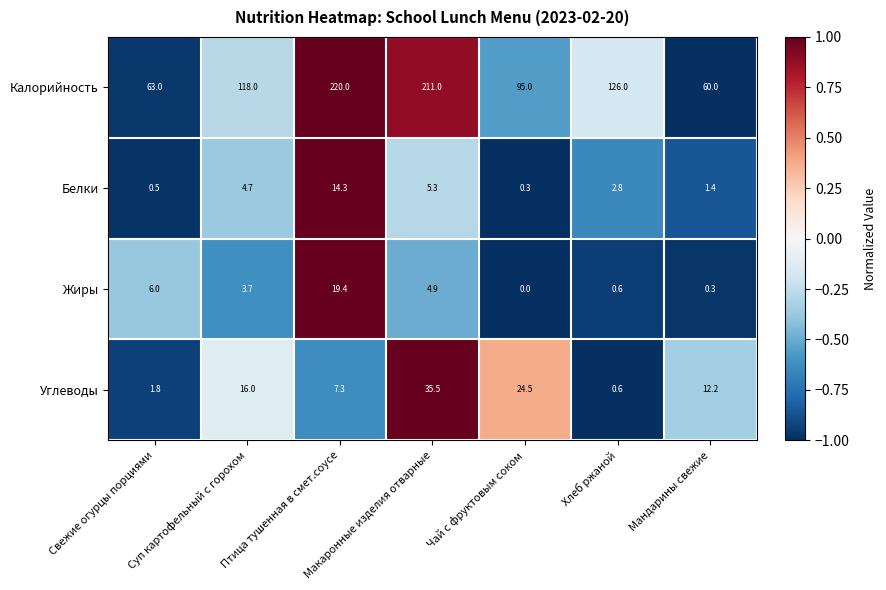

Which series has the widest spread of values?

Калорийность